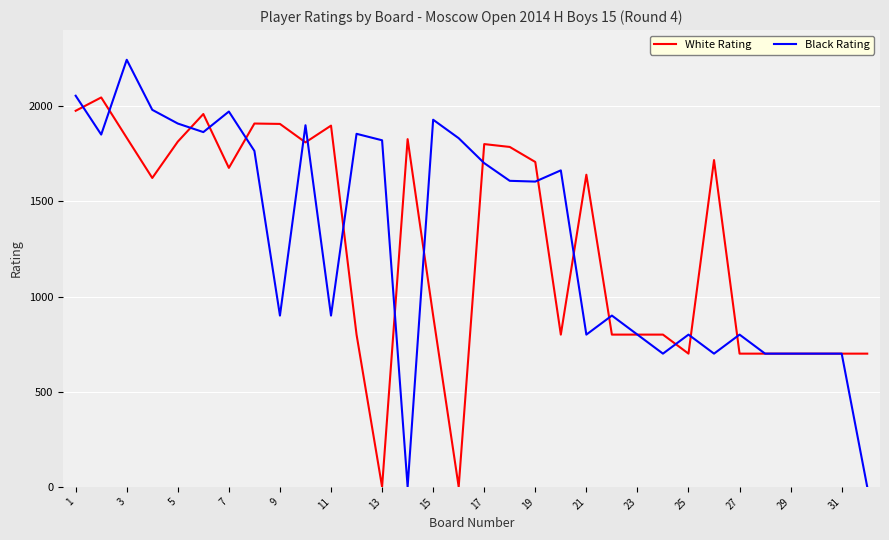

What is the greatest value displayed?

2244